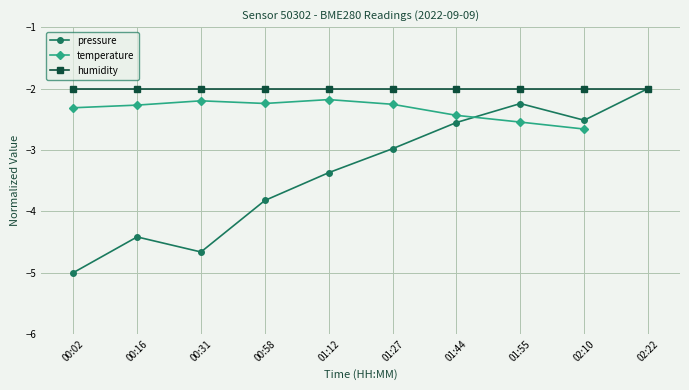

What is the difference between the maximum and minimum values in the pressure series?

3.0